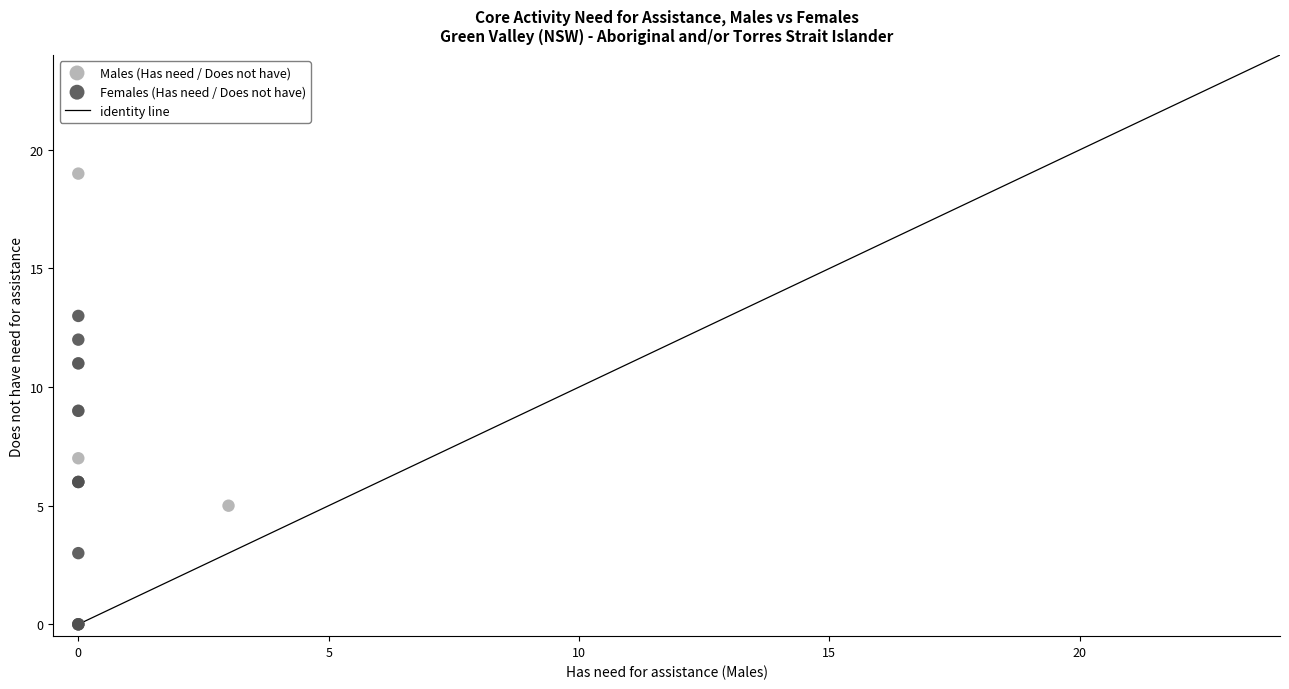

Which series has the largest Y range (max minus min)?

Males (Has need / Does not have)